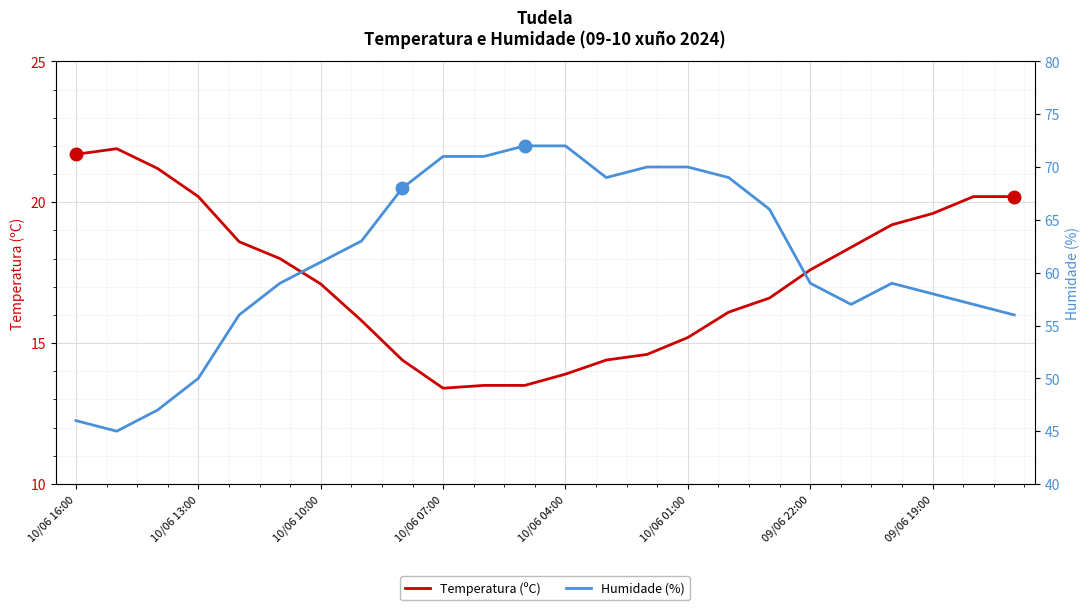

What is the average value of the Temperatura (ºC) series?

17.3